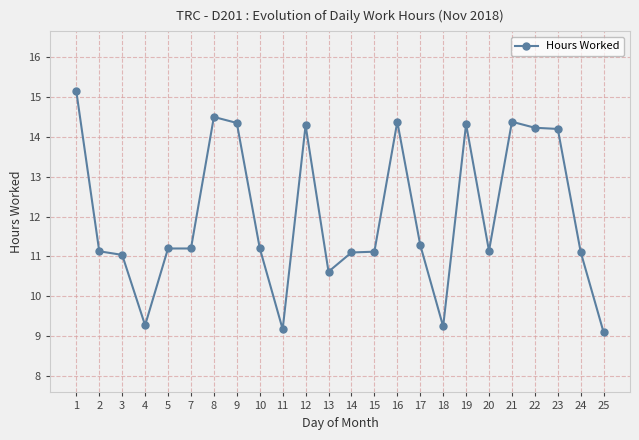

True or false: the data has more than 0 interior local peaks.

True